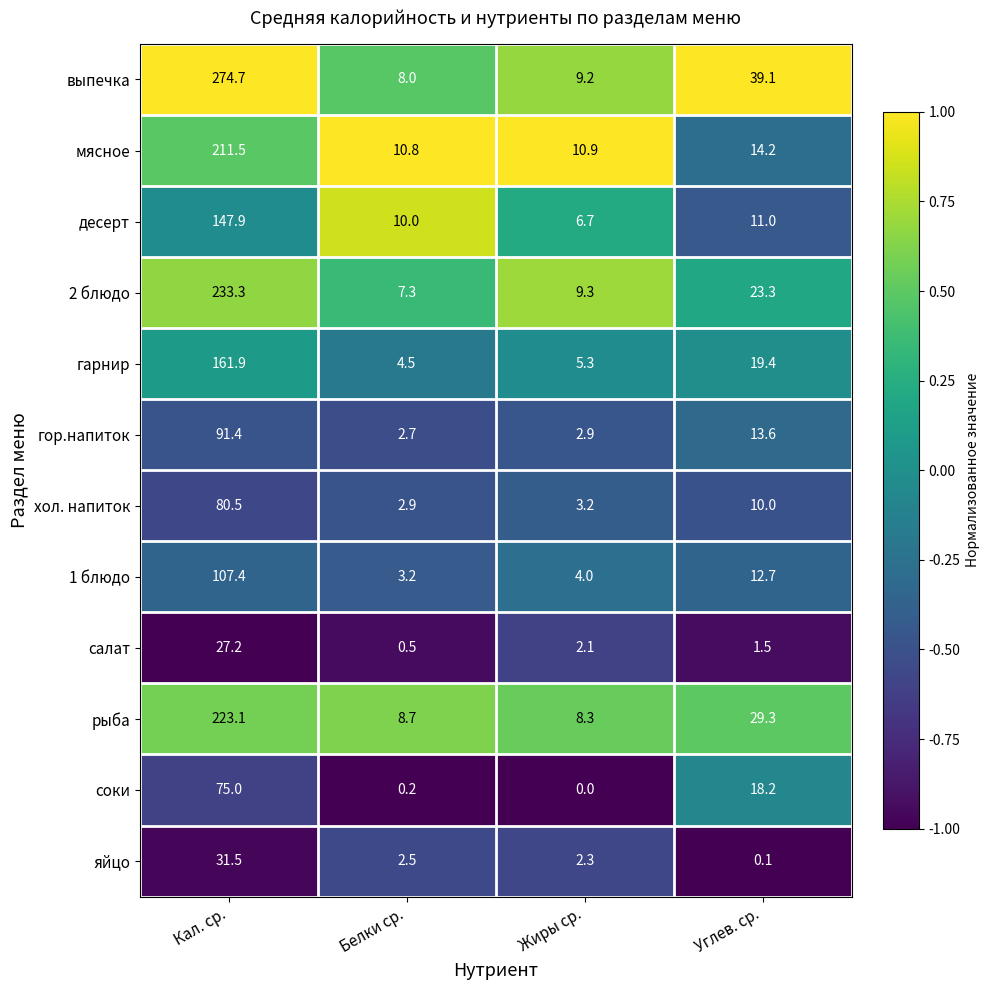

Which series changed the most between Белки ср. and Углев. ср.?

выпечка